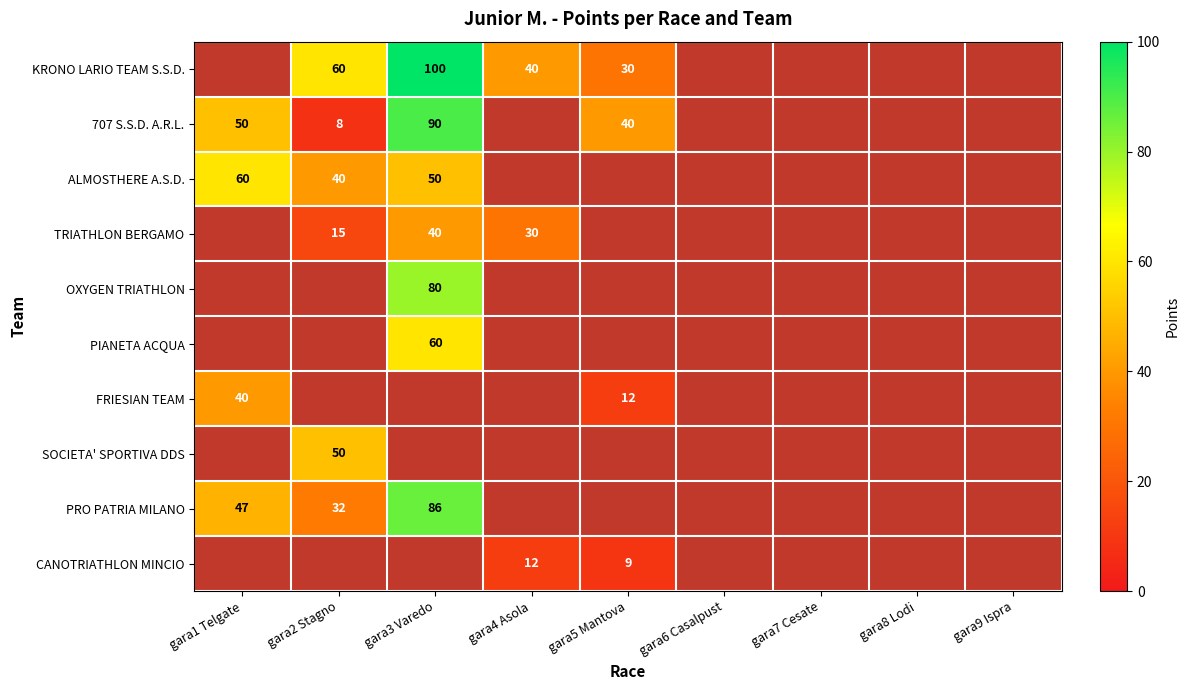

The 707 S.S.D. A.R.L. series shows 32 at gara1 Telgate. True or false?

False